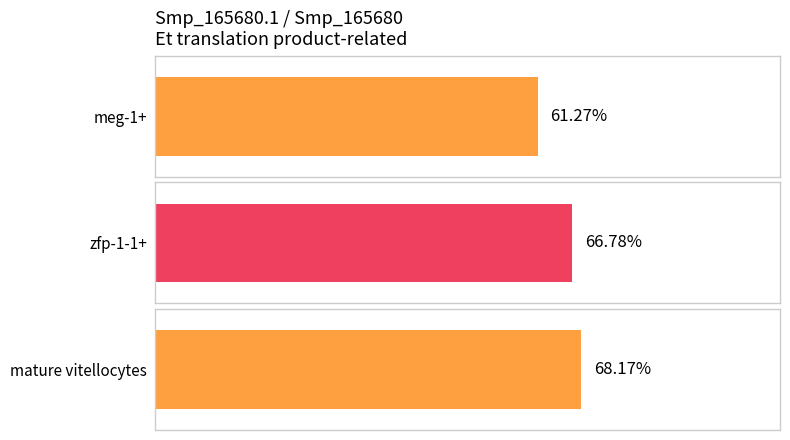

Does the chart contain any negative values?

No